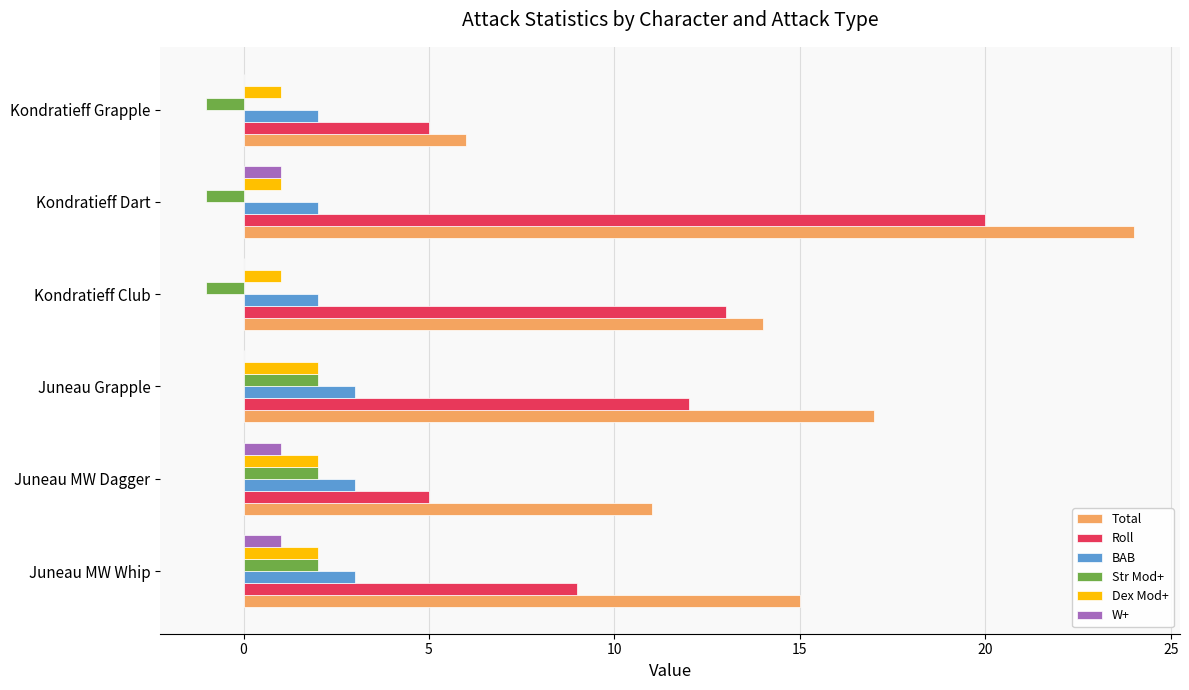

What is the sum of all Roll values?

64